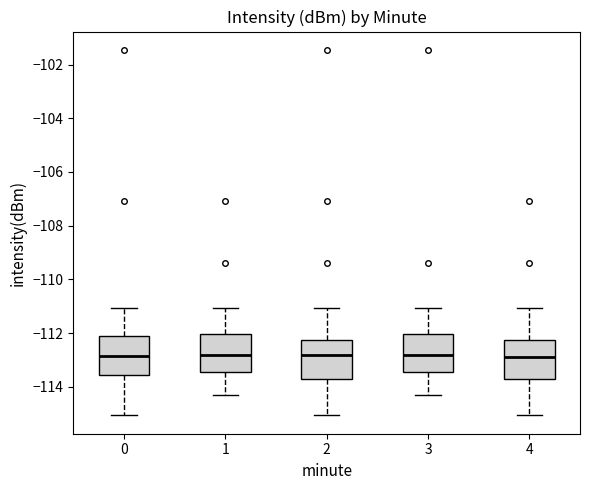

Reading left to right, read every box against the y-axis: the position of its median line, the range the box covers, and the ends of its whiskers. The values are not printed on the chart, so give them approximately, as read against the axis.

0: median -112.8, box -113.6 to -112.2, whiskers -115.0 to -111.0
1: median -112.8, box -113.4 to -112.0, whiskers -114.4 to -111.0
2: median -112.8, box -113.8 to -112.2, whiskers -115.0 to -111.0
3: median -112.8, box -113.4 to -112.0, whiskers -114.4 to -111.0
4: median -112.8, box -113.8 to -112.2, whiskers -115.0 to -111.0